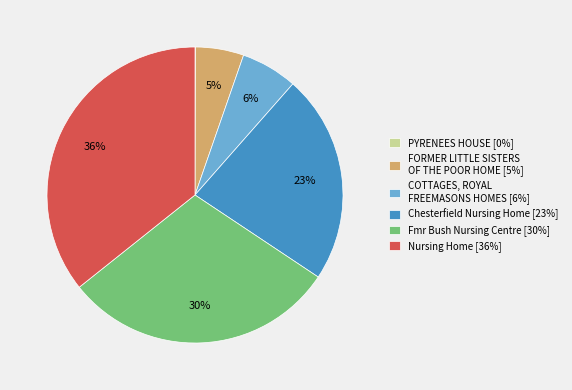

Combined, do Fmr Bush Nursing Centre and FORMER LITTLE SISTERS OF THE POOR HOME account for over 50%?

No